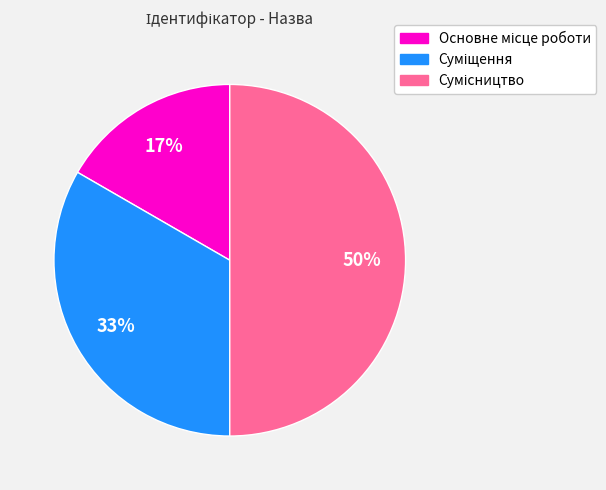

To the nearest percent, what is the difference between the largest and smallest slice percentages?

33%